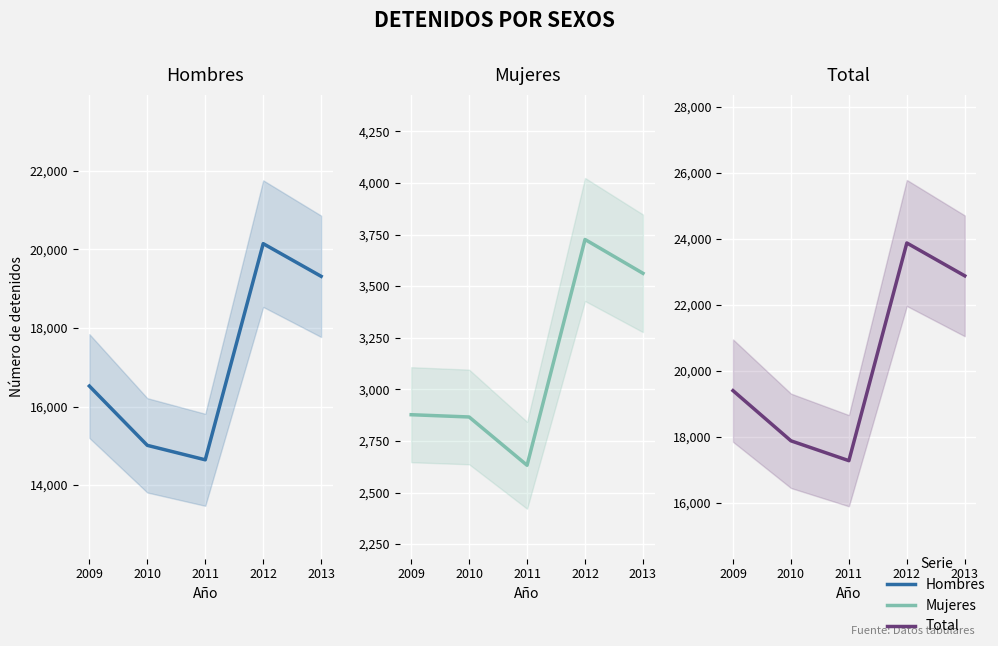

What is the approximate value of Mujeres at 2011, to the nearest 50?

2650